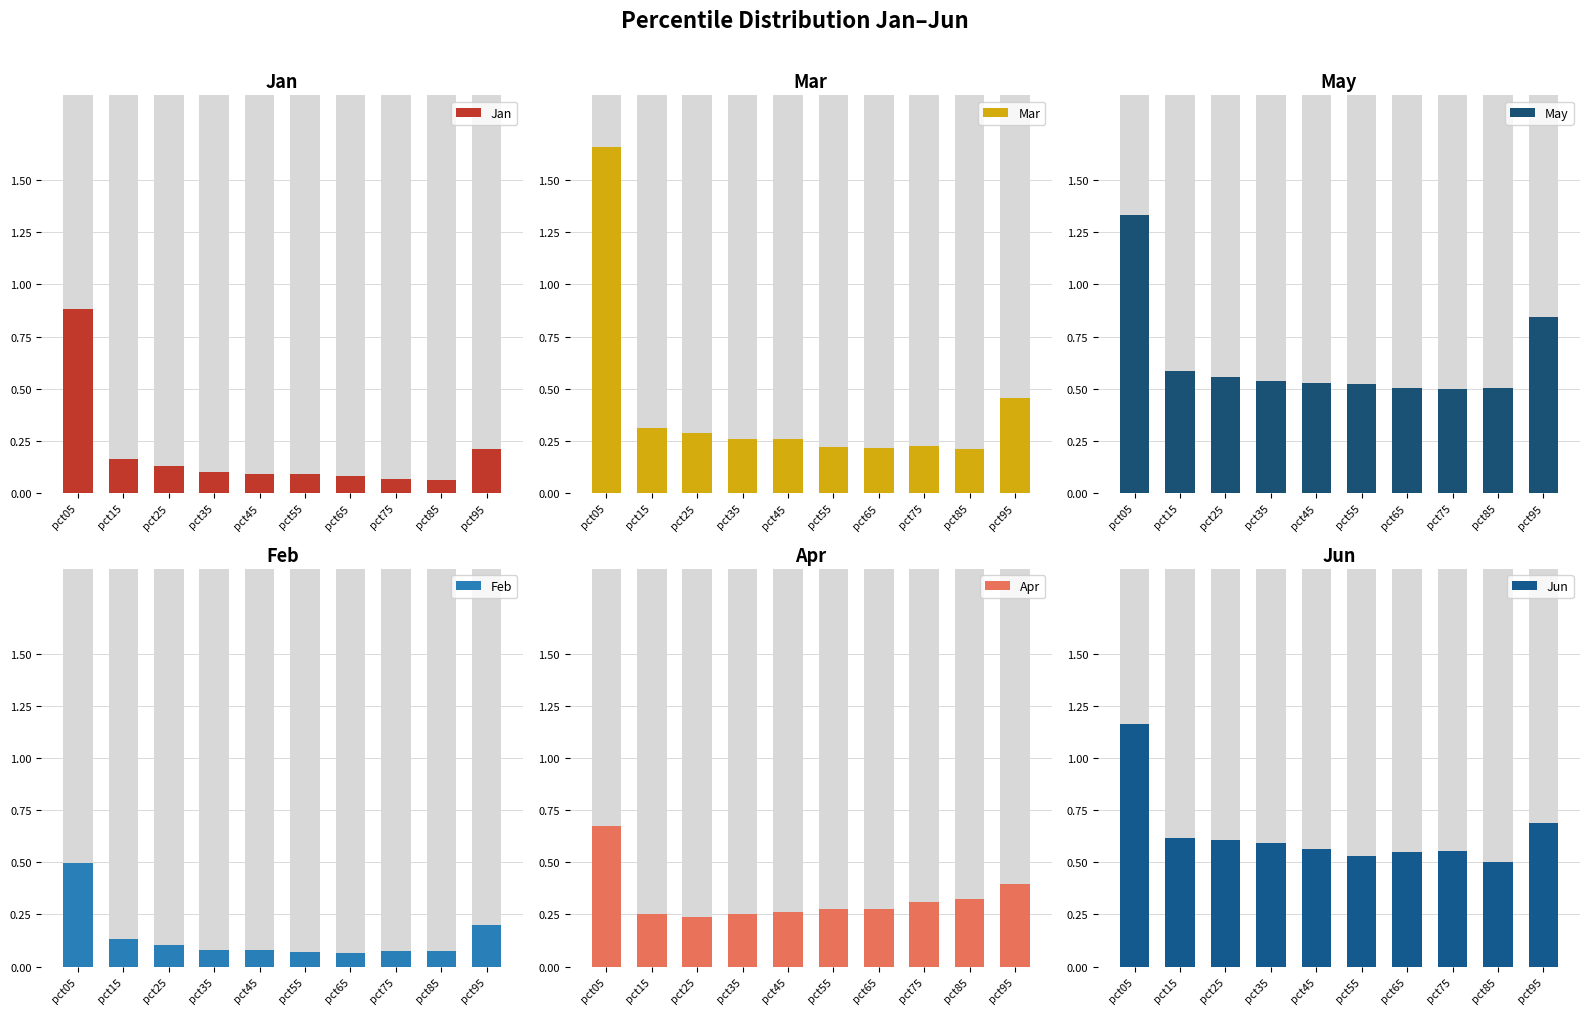

The value of Jan at pct95 is 0.2. True or false?

True